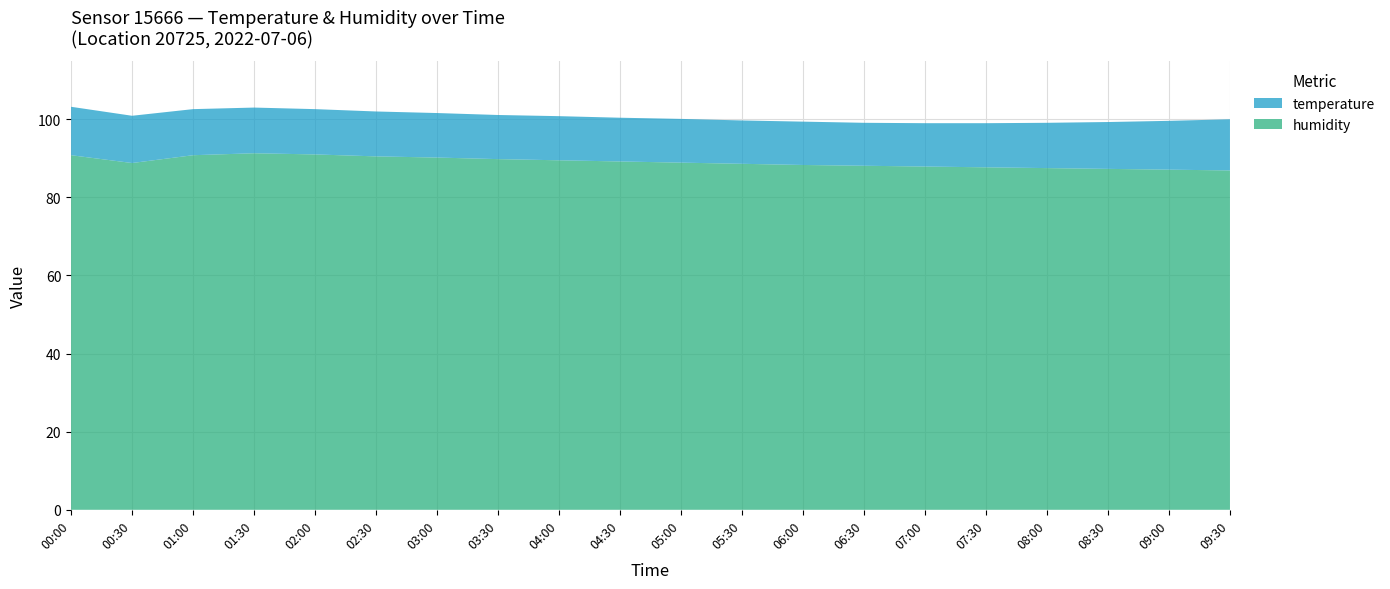

Reading left to right, what are all the values shown in this chart?

temperature: 00:00=12.4	00:30=12.1	01:00=11.8	01:30=11.7	02:00=11.6	02:30=11.5	03:00=11.4	03:30=11.3	04:00=11.3	04:30=11.2	05:00=11.2	05:30=11.1	06:00=11.1	06:30=11.0	07:00=11.1	07:30=11.3	08:00=11.6	08:30=12.0	09:00=12.5	09:30=13.1
humidity: 00:00=90.8	00:30=88.8	01:00=90.8	01:30=91.3	02:00=91.0	02:30=90.5	03:00=90.2	03:30=89.8	04:00=89.5	04:30=89.2	05:00=88.9	05:30=88.6	06:00=88.3	06:30=88.1	07:00=87.9	07:30=87.7	08:00=87.5	08:30=87.3	09:00=87.1	09:30=86.9